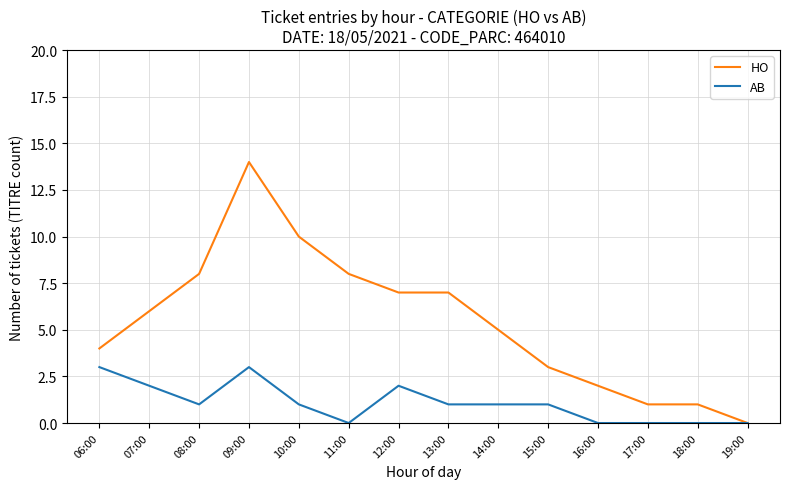

Is it true that AB equals 3 at 06:00?

True